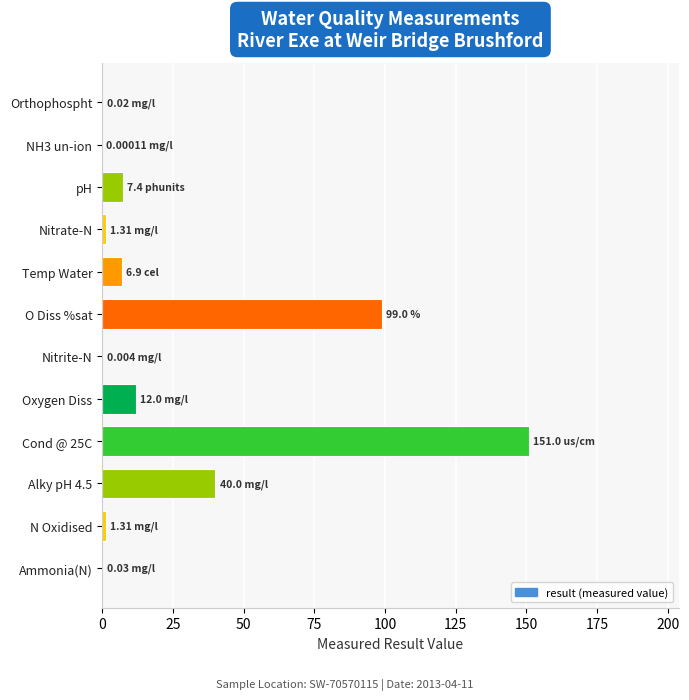

Which has a higher value, N Oxidised or Oxygen Diss?

Oxygen Diss